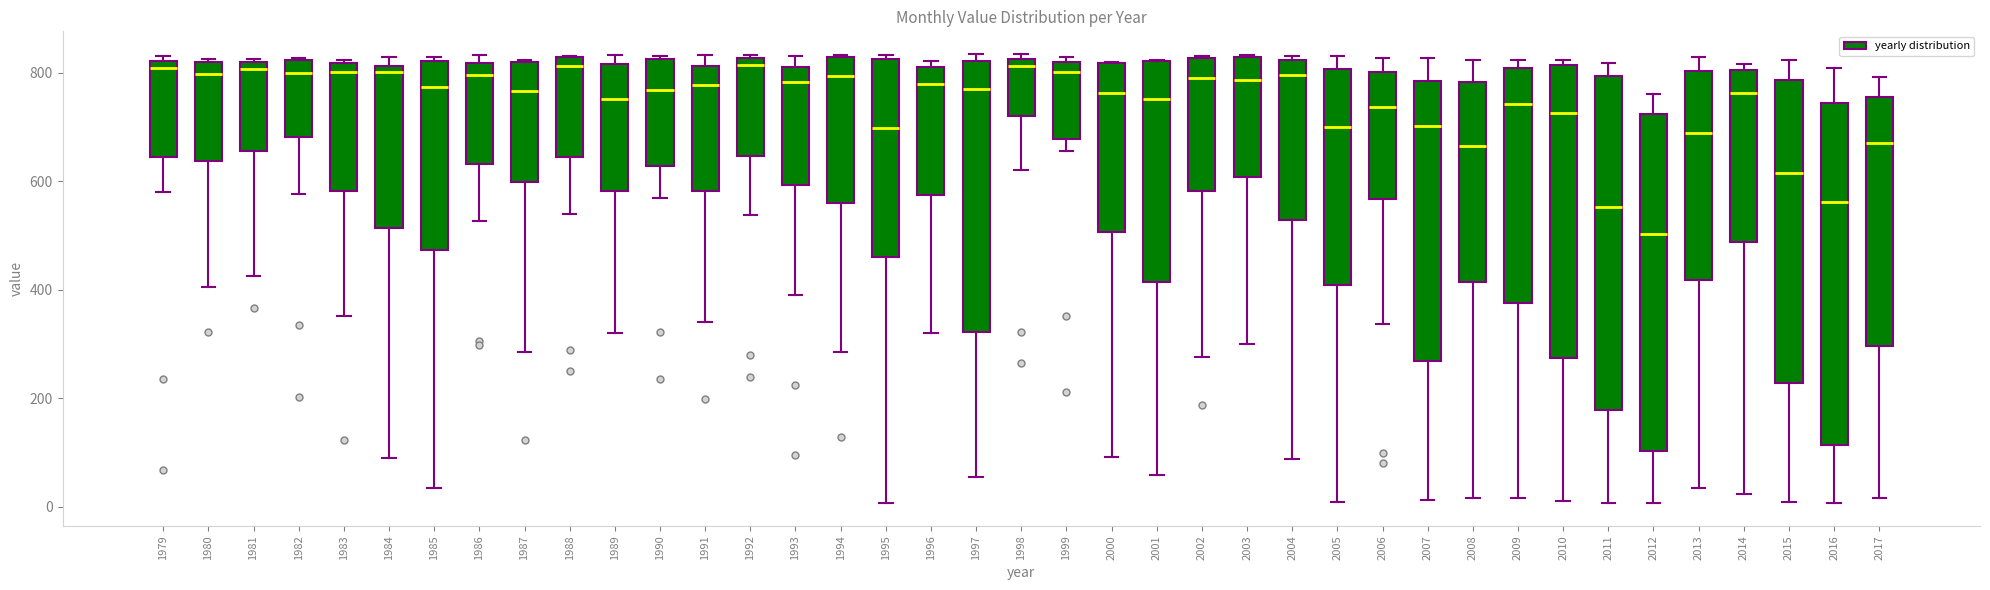

Reading left to right, transcribe this box plot: for each box, give where its median line is, the range the box spans, and where its two whiskers end, as read against the y-axis. The values are not printed on the chart, so give them approximately, as read against the axis.

1979: median 800, box 640 to 820, whiskers 580 to 840
1980: median 800, box 640 to 820, whiskers 400 to 820
1981: median 800, box 660 to 820, whiskers 420 to 820
1982: median 800, box 680 to 820, whiskers 580 to 820
1983: median 800, box 580 to 820, whiskers 360 to 820
1984: median 800, box 520 to 820, whiskers 80 to 820 (just above the box's upper edge)
1985: median 780, box 480 to 820, whiskers 40 to 820 (just above the box's upper edge)
1986: median 800, box 640 to 820, whiskers 520 to 840
1987: median 760, box 600 to 820, whiskers 280 to 820
1988: median 820 (just below the box's upper edge), box 640 to 820, whiskers 540 to 840
1989: median 760, box 580 to 820, whiskers 320 to 840
1990: median 760, box 620 to 820, whiskers 560 to 840
1991: median 780, box 580 to 820, whiskers 340 to 840
1992: median 820 (just below the box's upper edge), box 640 to 820, whiskers 540 to 840
1993: median 780, box 600 to 800, whiskers 400 to 840
1994: median 800, box 560 to 820, whiskers 280 to 840
1995: median 700, box 460 to 820, whiskers 0 to 840
1996: median 780, box 580 to 820, whiskers 320 to 820 (just above the box's upper edge)
1997: median 780, box 320 to 820, whiskers 60 to 840
1998: median 820 (just below the box's upper edge), box 720 to 820, whiskers 620 to 840
1999: median 800, box 680 to 820, whiskers 660 to 820 (just above the box's upper edge)
2000: median 760, box 500 to 820, whiskers 100 to 820
2001: median 760, box 420 to 820, whiskers 60 to 820
2002: median 780, box 580 to 820, whiskers 280 to 840
2003: median 780, box 600 to 820, whiskers 300 to 840
2004: median 800, box 520 to 820, whiskers 80 to 840
2005: median 700, box 400 to 800, whiskers 0 to 840
2006: median 740, box 560 to 800, whiskers 340 to 820
2007: median 700, box 260 to 780, whiskers 20 to 820
2008: median 660, box 420 to 780, whiskers 20 to 820
2009: median 740, box 380 to 800, whiskers 20 to 820
2010: median 720, box 280 to 820, whiskers 0 to 820 (just above the box's upper edge)
2011: median 560, box 180 to 800, whiskers 0 to 820
2012: median 500, box 100 to 720, whiskers 0 to 760
2013: median 680, box 420 to 800, whiskers 40 to 820
2014: median 760, box 480 to 800, whiskers 20 to 820
2015: median 620, box 220 to 780, whiskers 0 to 820
2016: median 560, box 120 to 740, whiskers 0 to 800
2017: median 660, box 300 to 760, whiskers 20 to 800